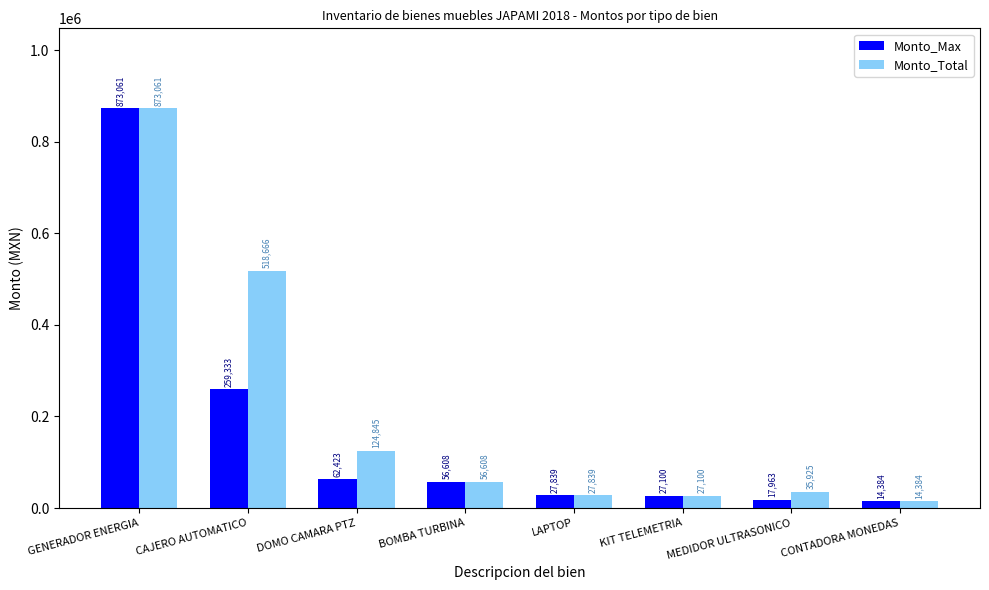

What is the label of the 7th bar from the left?

MEDIDOR ULTRASONICO